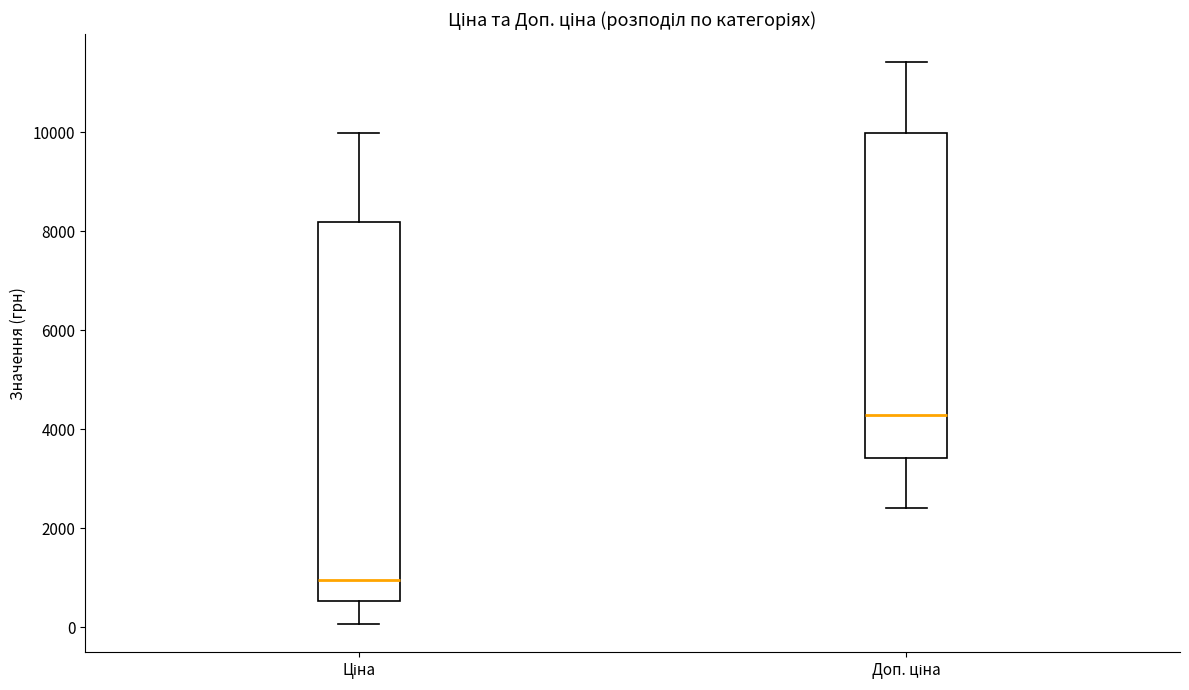

Reading left to right, read every box against the y-axis: the position of its median line, the range the box covers, and the ends of its whiskers. The values are not printed on the chart, so give them approximately, as read against the axis.

Ціна: median 1000, box 600 to 8200, whiskers 0 to 10000
Доп. ціна: median 4200, box 3400 to 10000, whiskers 2400 to 11400